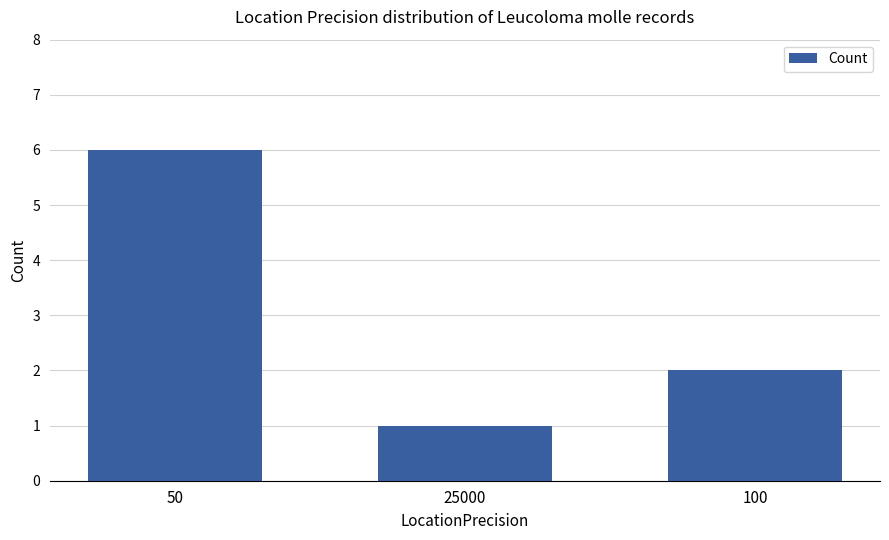

Does the chart contain any negative values?

No